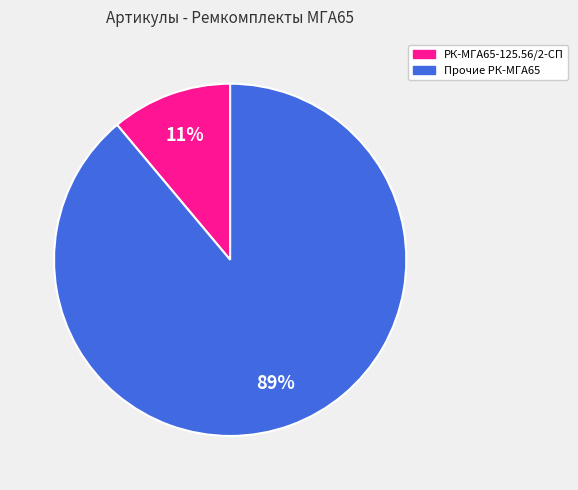

To the nearest percent, what is the average slice percentage?

50%